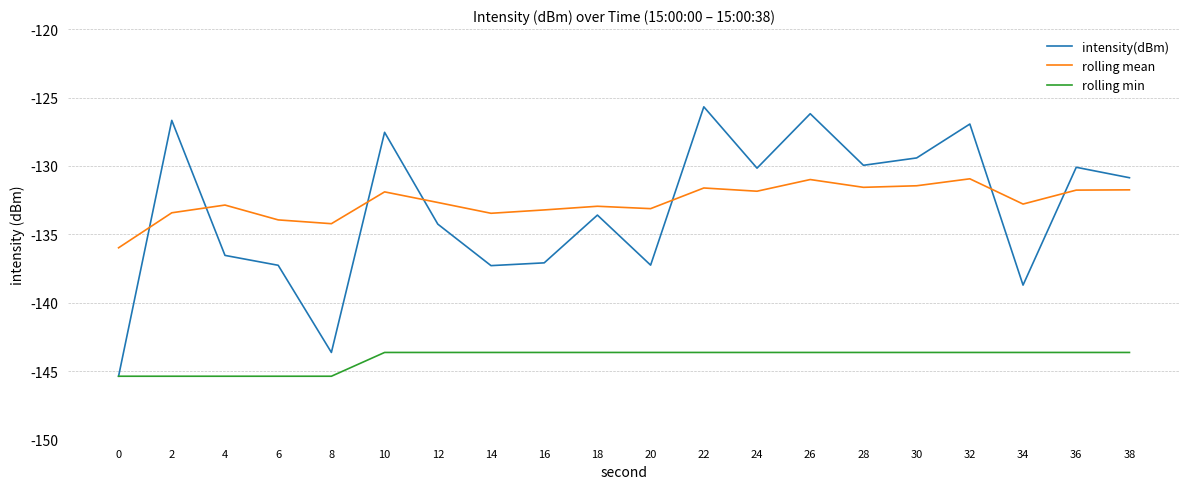

The value of rolling min at 12 is -143.6. True or false?

True